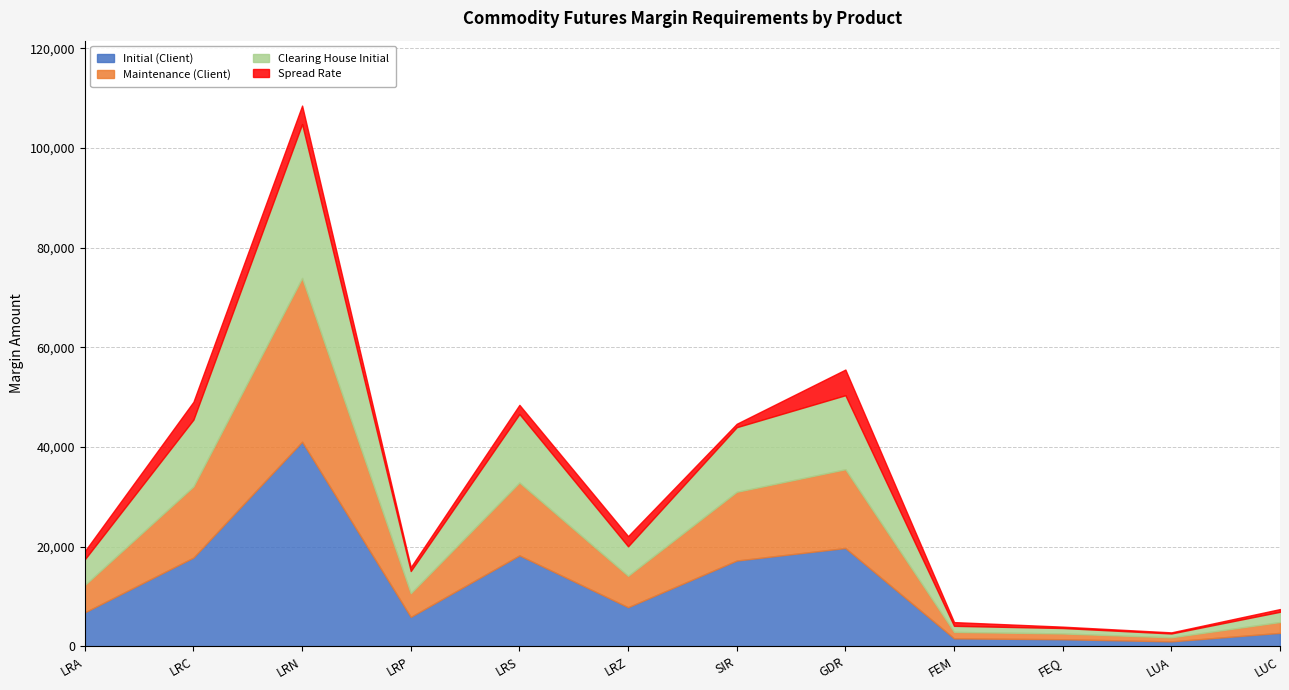

Which series changed the most between FEQ and LUC?

Initial (Client)